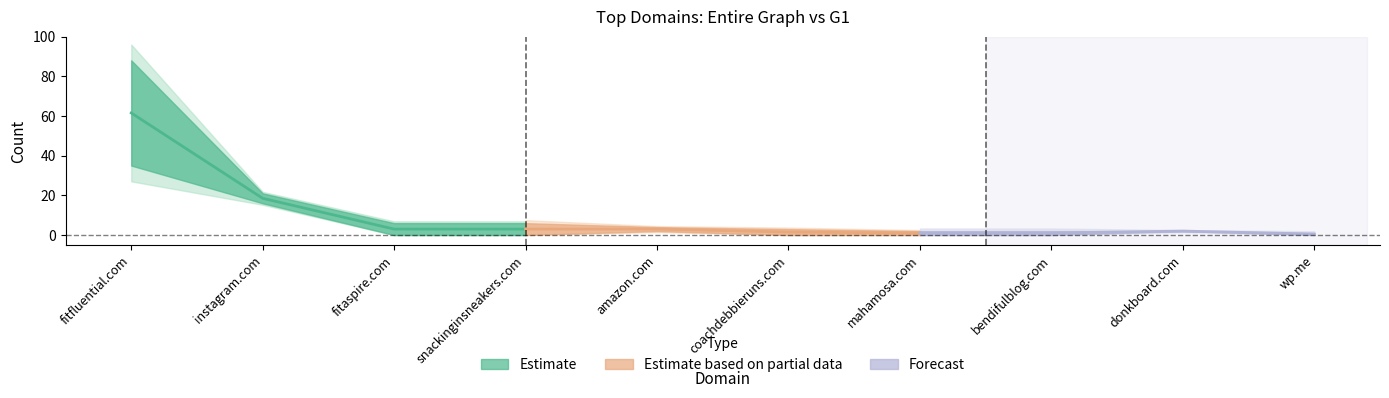

Reading right to left, list all the values displayed in this chart.

Entire Graph Count: 1	2	2	2	3	4	6	6	21	88
G1 Count: 0	2	0	0	0	2	0	0	16	35